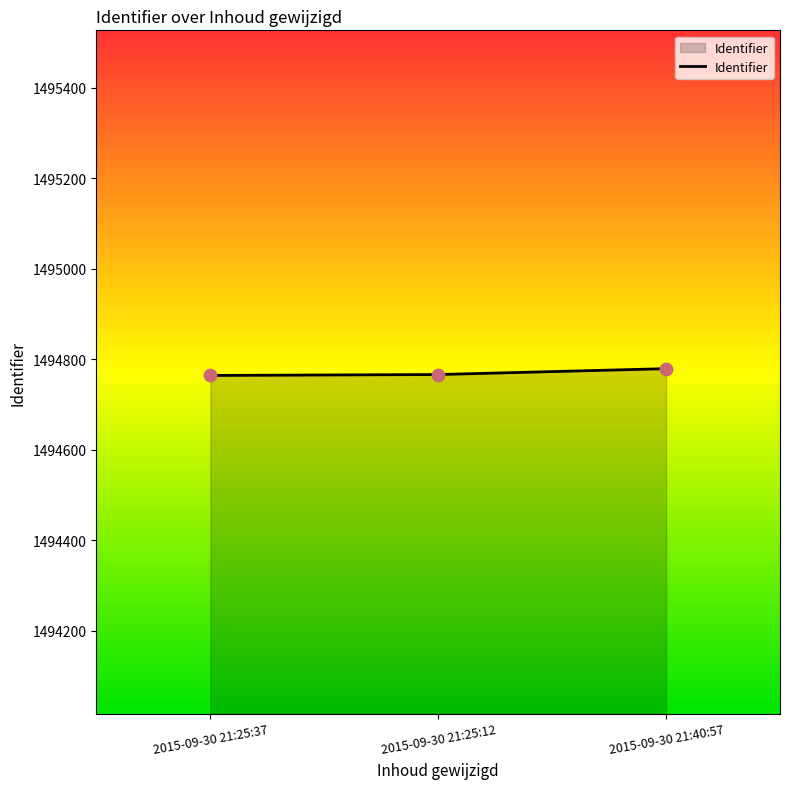

Approximately how many times larger is the value at 2015-09-30 21:25:12 compared to 2015-09-30 21:40:57?

1.0